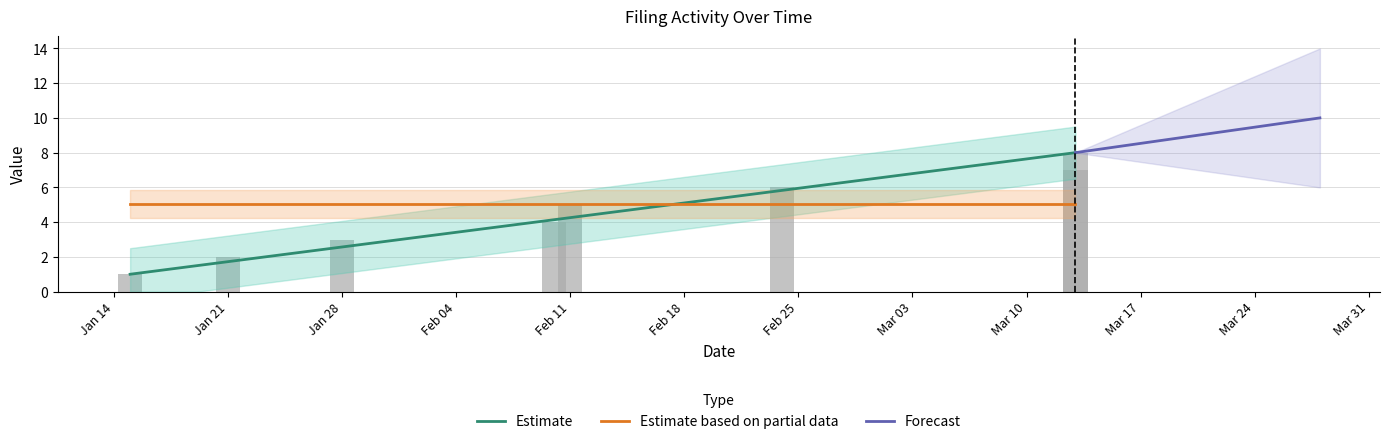

True or false: the data shows 4 at Jan 28.

False